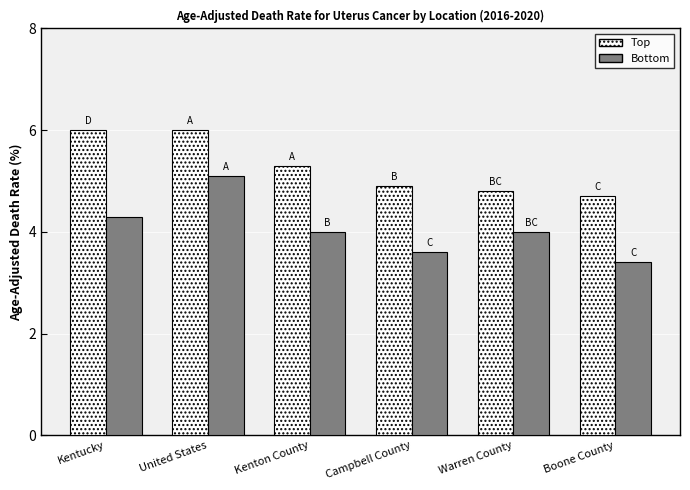

What is the minimum value shown in the chart?

3.4